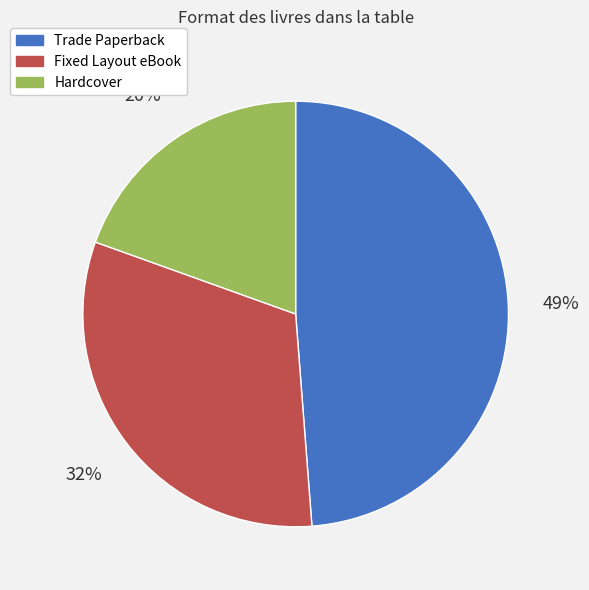

What is the largest slice in the pie chart?

Trade Paperback